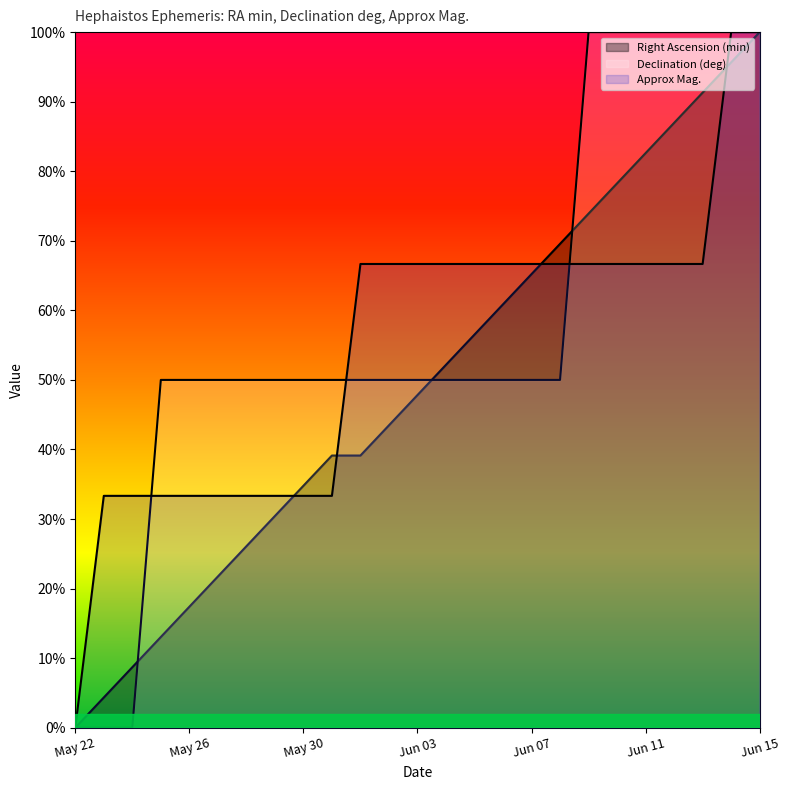

At which label does Declination (deg) reach its peak?

Jun 09